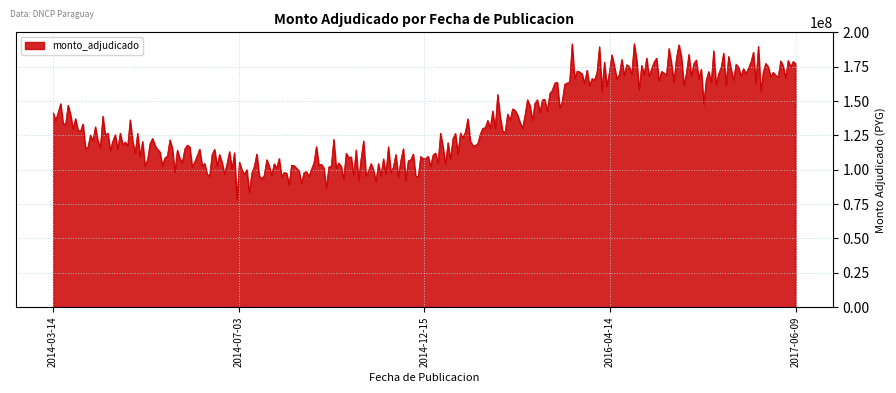

What is the greatest value displayed?

191792857.1